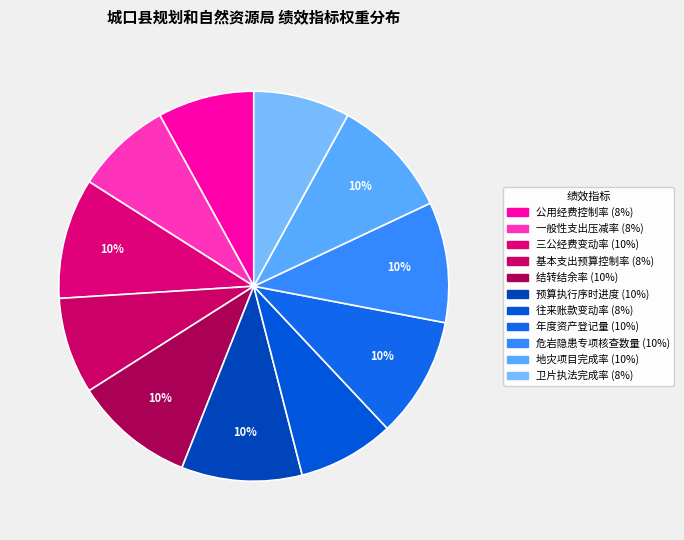

How many slices are in this pie chart?

11